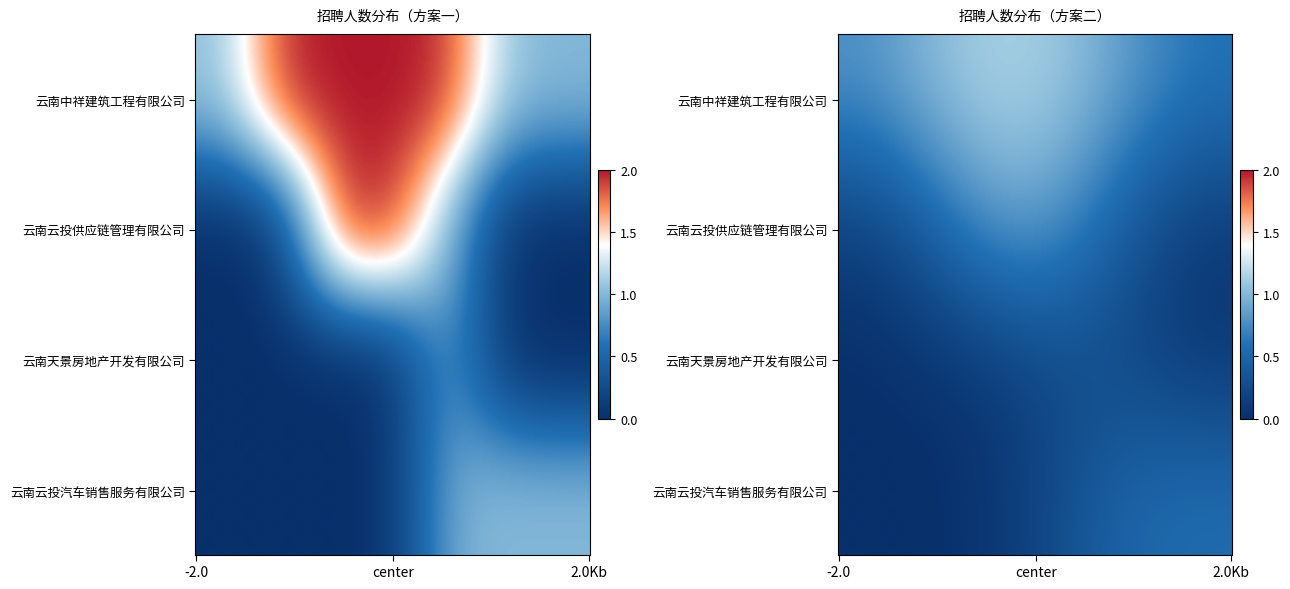

What is the greatest value displayed?

2